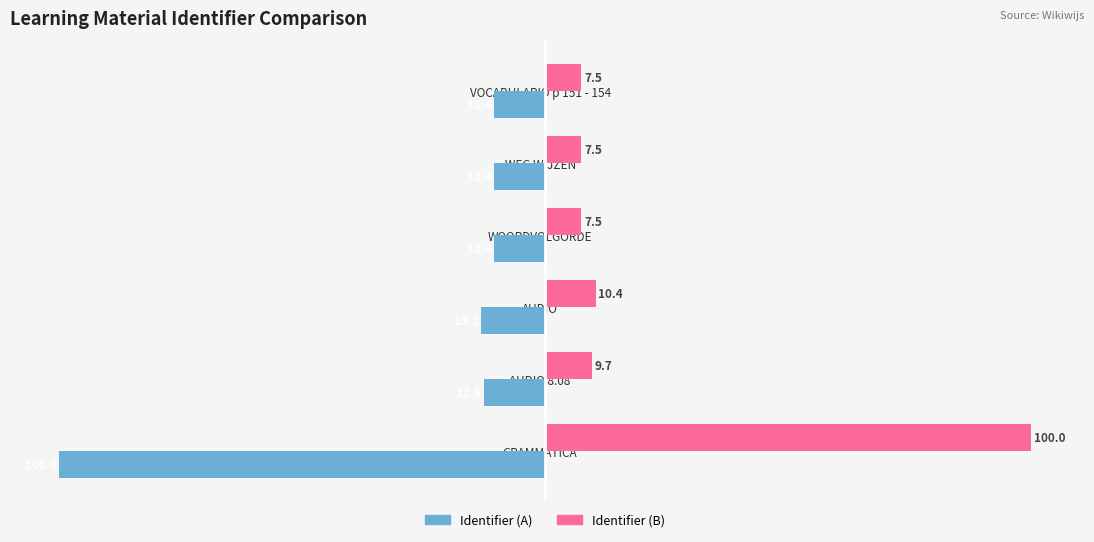

Rank the series by their maximum value, from lowest to highest.

Identifier (A), Identifier (B)